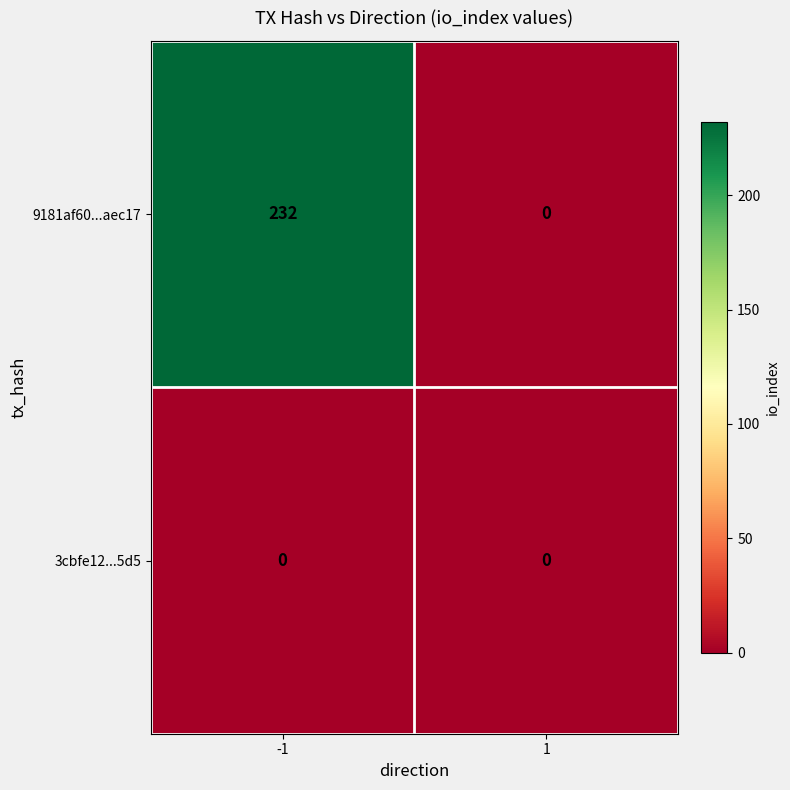

What is the difference between the maximum and minimum values in the 9181af60...aec17 series?

232